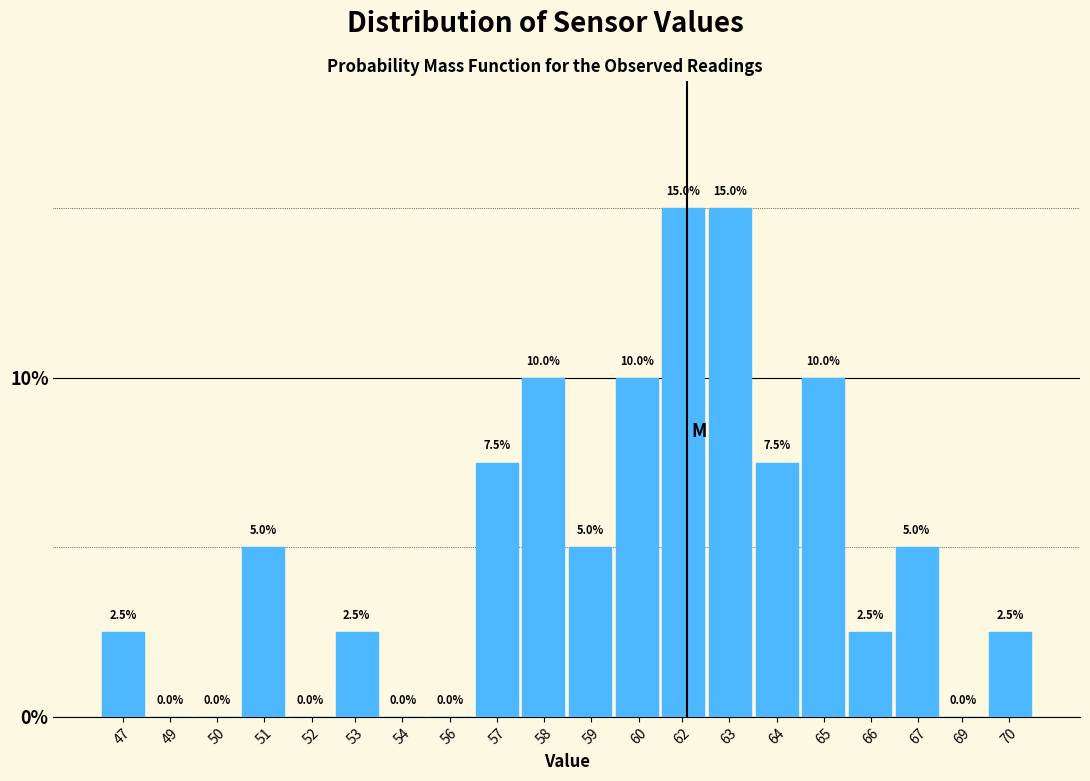

Reading left to right, what are all the values shown in this chart?

47=2.5	49=0.0	50=0.0	51=5.0	52=0.0	53=2.5	54=0.0	56=0.0	57=7.5	58=10.0	59=5.0	60=10.0	62=15.0	63=15.0	64=7.5	65=10.0	66=2.5	67=5.0	69=0.0	70=2.5